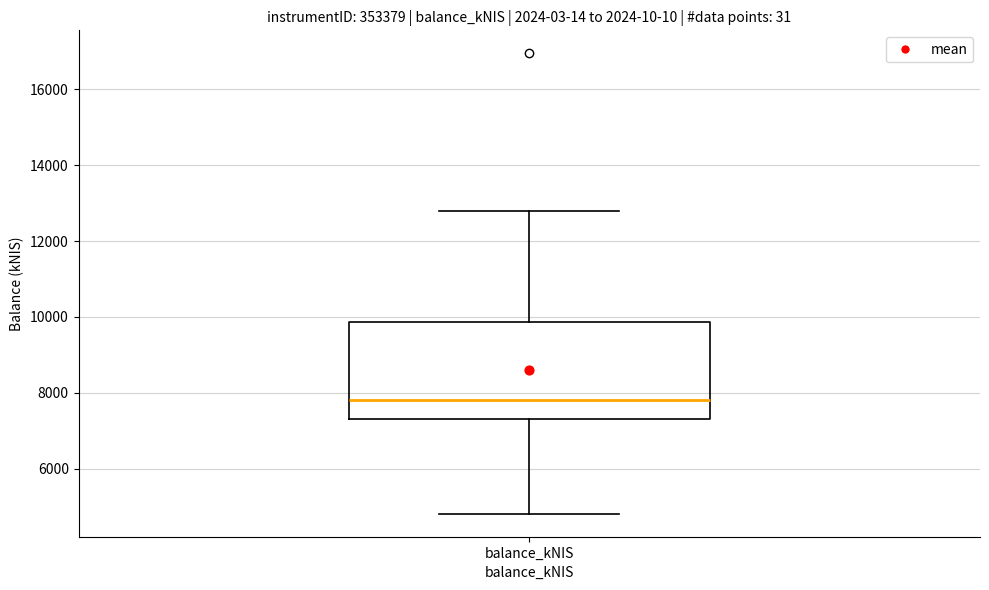

Read this box plot against the y-axis: the position of the median line, the range covered by the box, and the ends of both whiskers. The values are not printed on the chart, so give them approximately, as read against the axis.

median 7800, box 7200 to 9800, whiskers 4800 to 12800